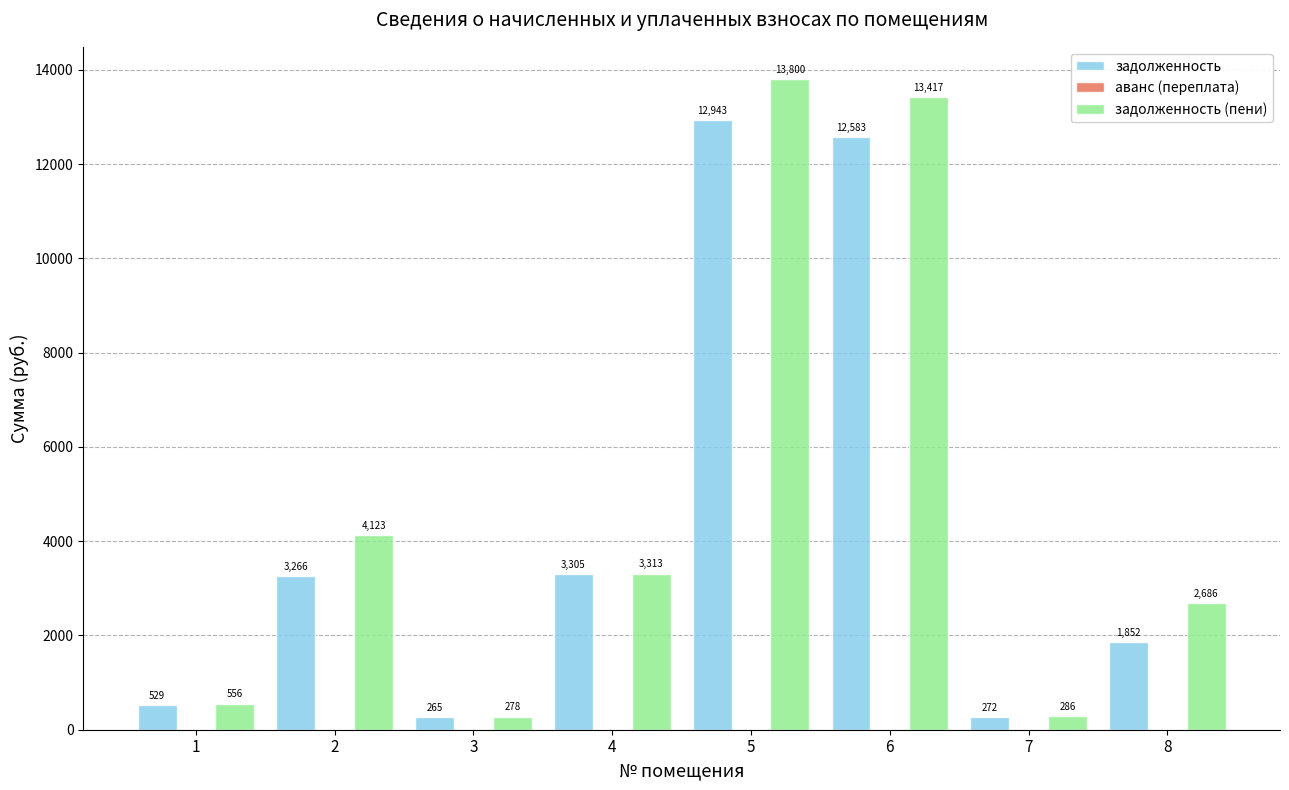

What is the value of the задолженность (пени) bar at the 3rd from the left?

277.8